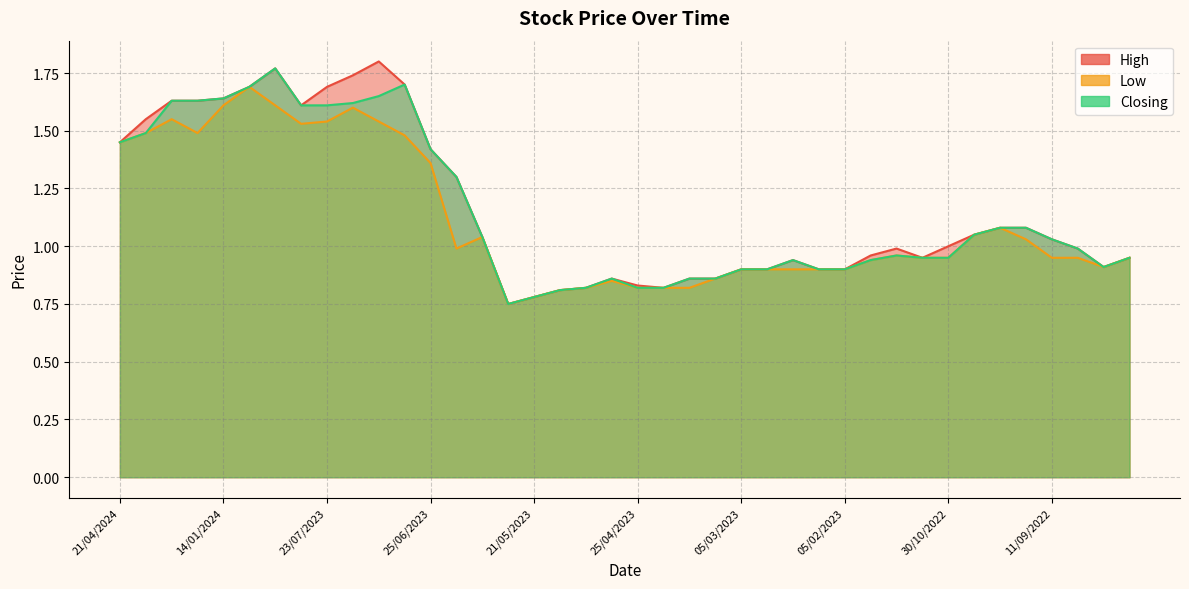

Which series has the widest spread of values?

High